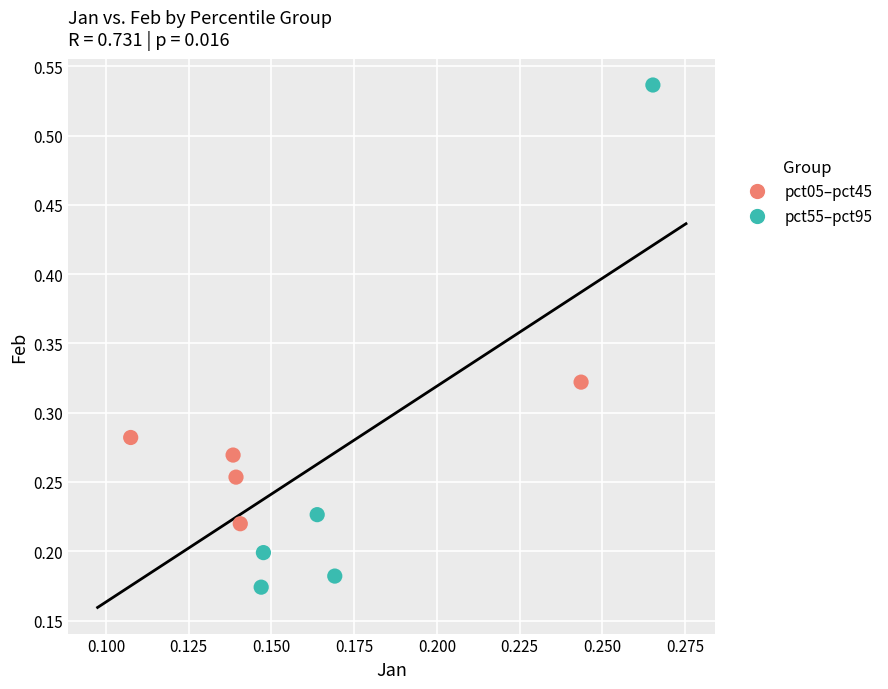

Which series reaches the maximum Y coordinate?

pct55–pct95